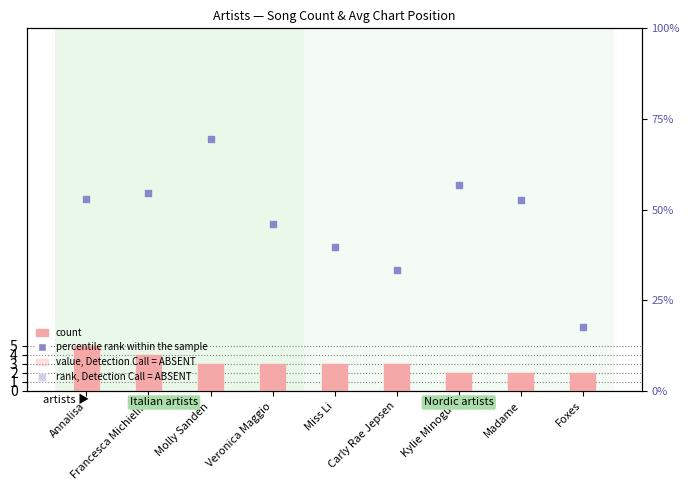

What are all the series names shown in the legend?

count, percentile rank within the sample